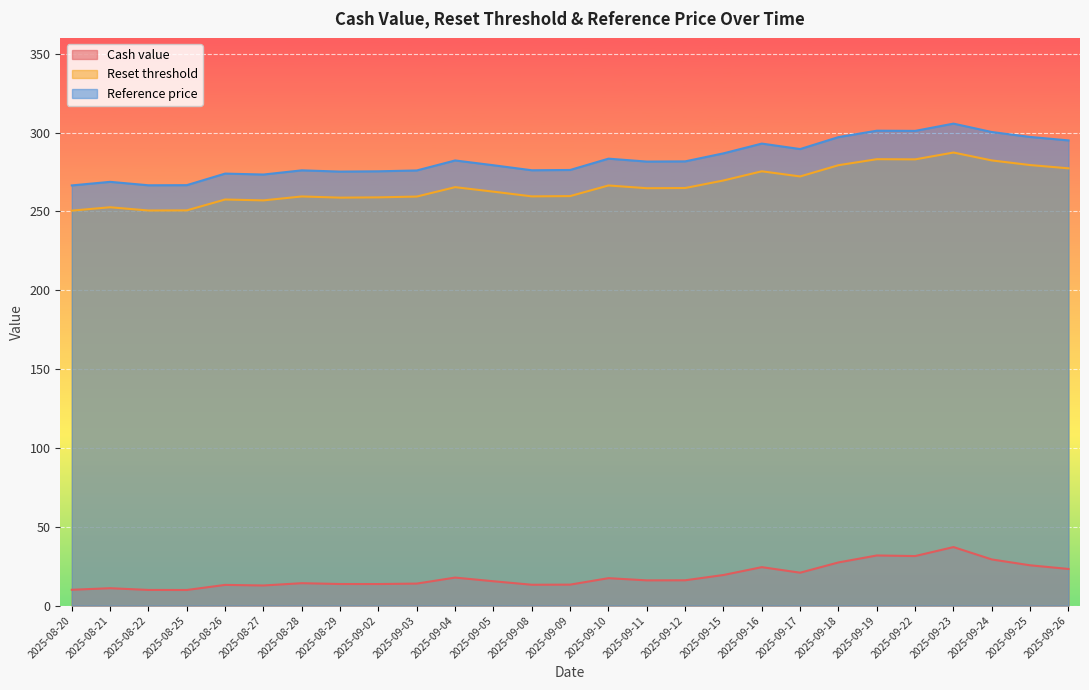

What are all the series names shown in the legend?

Cash value, Reset threshold, Reference price